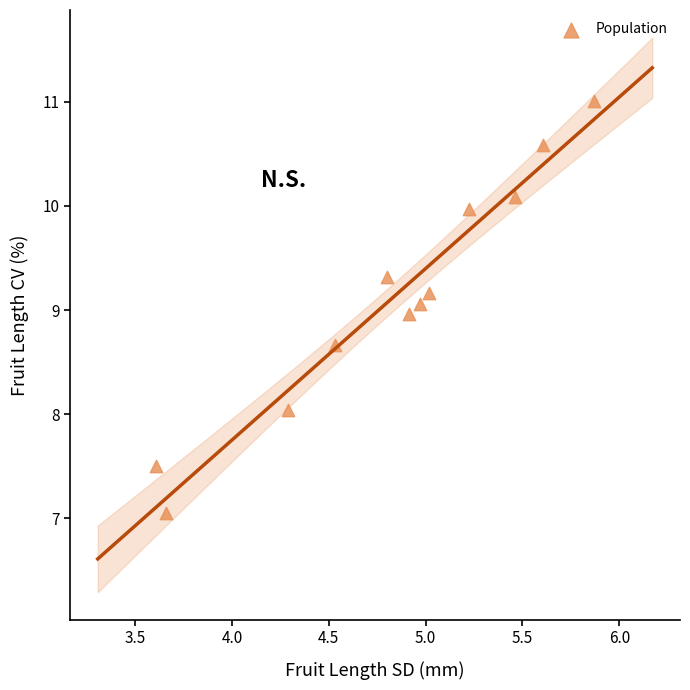

What is the average Y value?

9.1